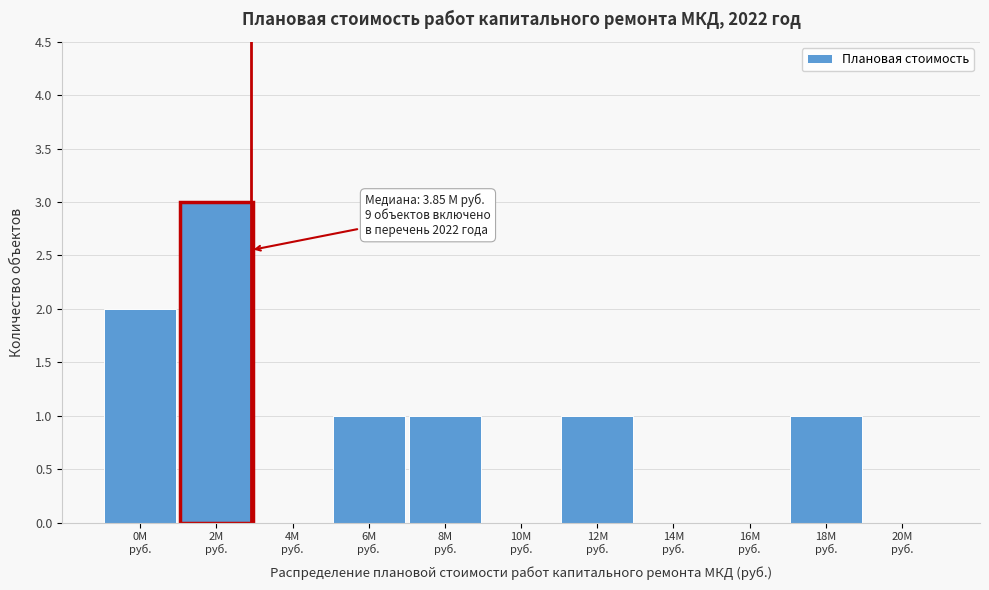

What is the greatest value displayed?

3